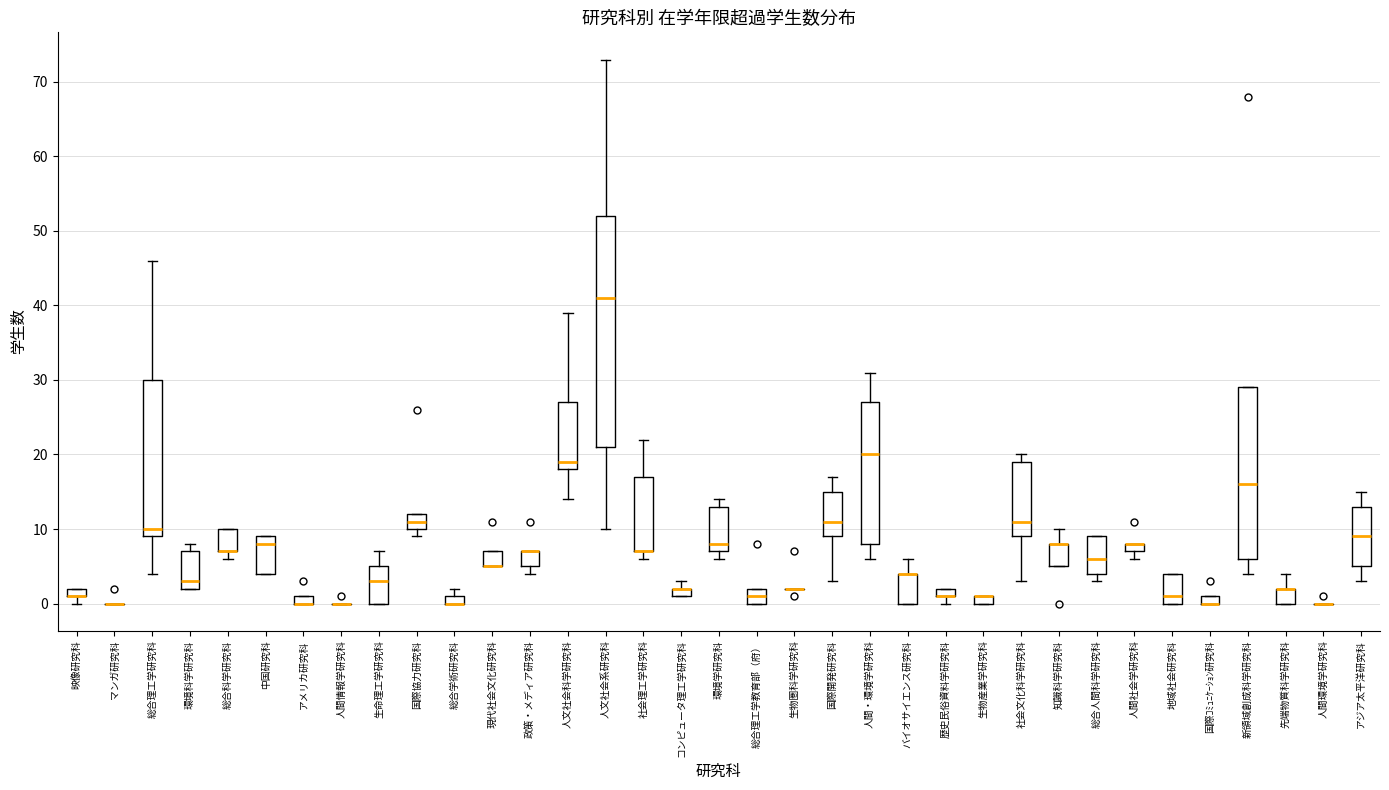

Which box is the tallest, from its lower edge to its upper edge?

人文社会系研究科